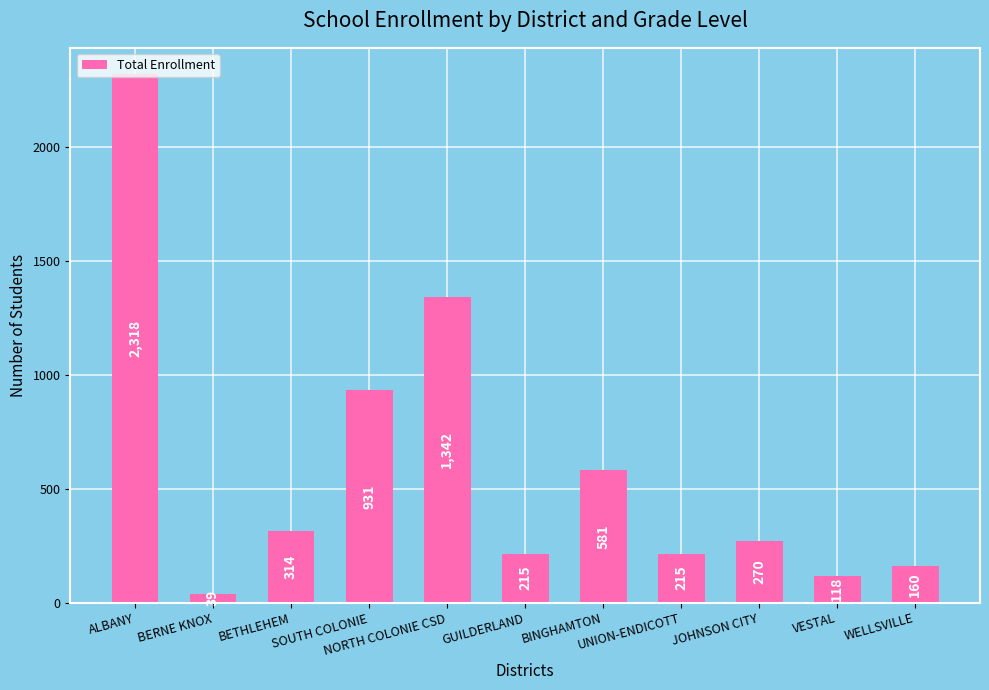

What is the label of the 9th bar from the right?

BETHLEHEM